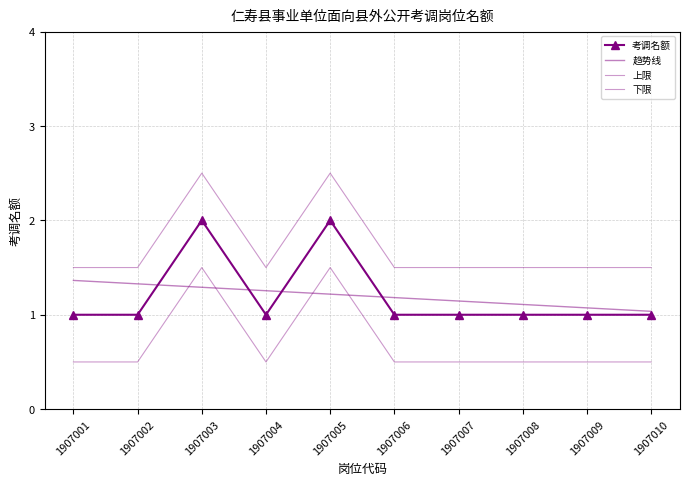

How many points are higher than both their immediate neighbors (excluding endpoints)?

2